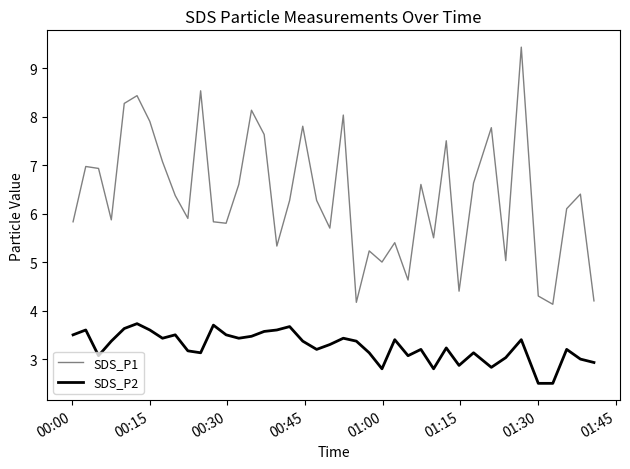

In SDS_P2, how many points are higher than both neighbors (excluding endpoints)?

12